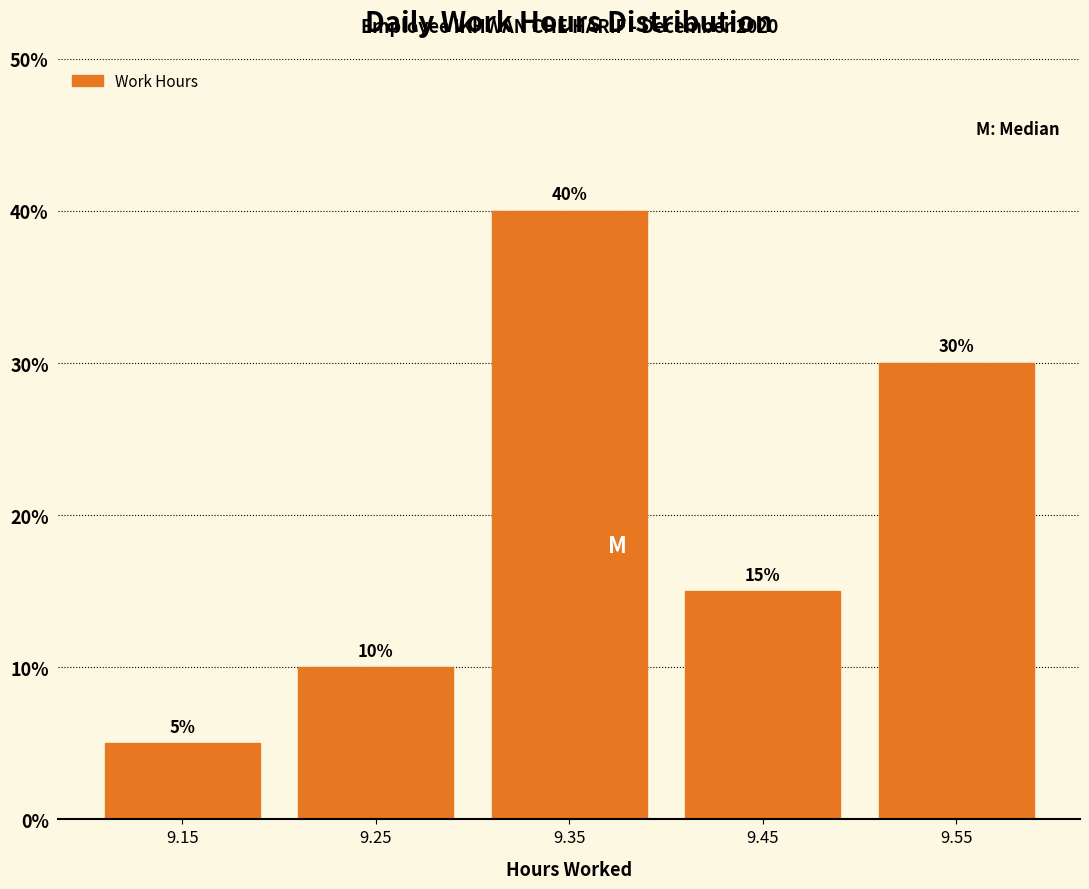

Reading left to right, transcribe this chart: for each bar, give the range it covers on the x-axis and its height.

9.1 to 9.2: 5
9.2 to 9.3: 10
9.3 to 9.4: 40
9.4 to 9.5: 15
9.5 to 9.6: 30